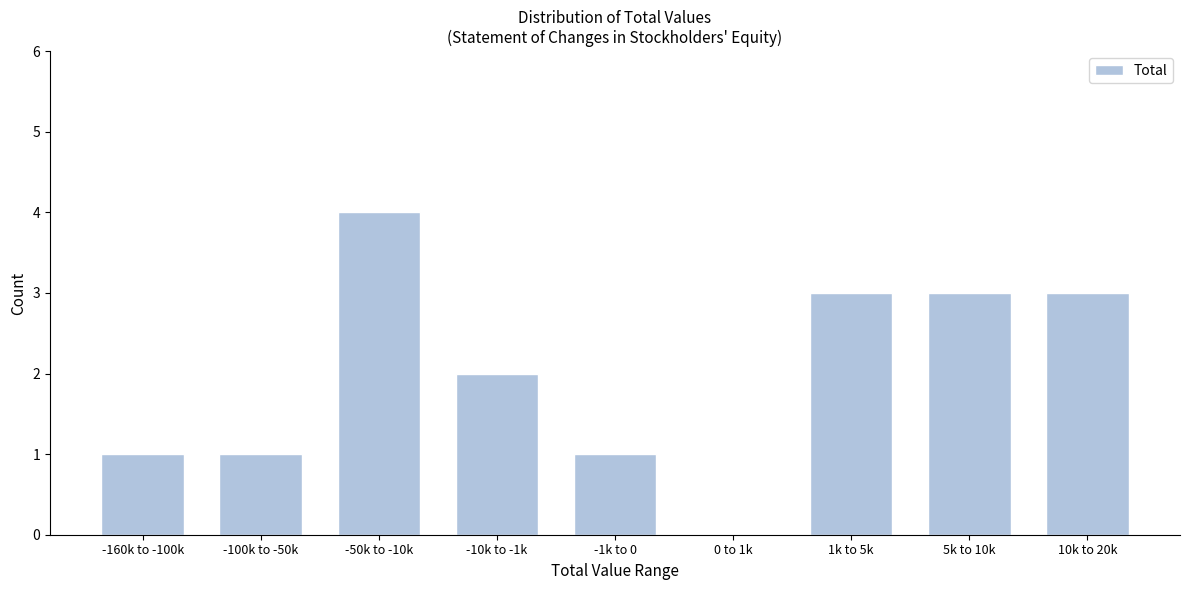

Reading left to right, extract all data points from this chart.

-160k to -100k=1	-100k to -50k=1	-50k to -10k=4	-10k to -1k=2	-1k to 0=1	0 to 1k=0	1k to 5k=3	5k to 10k=3	10k to 20k=3